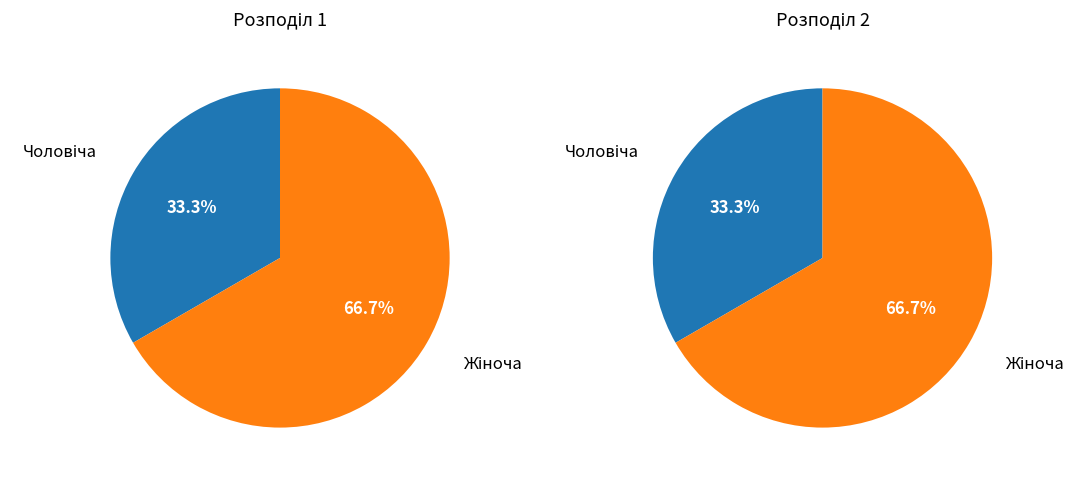

Count the number of slices in the pie.

2